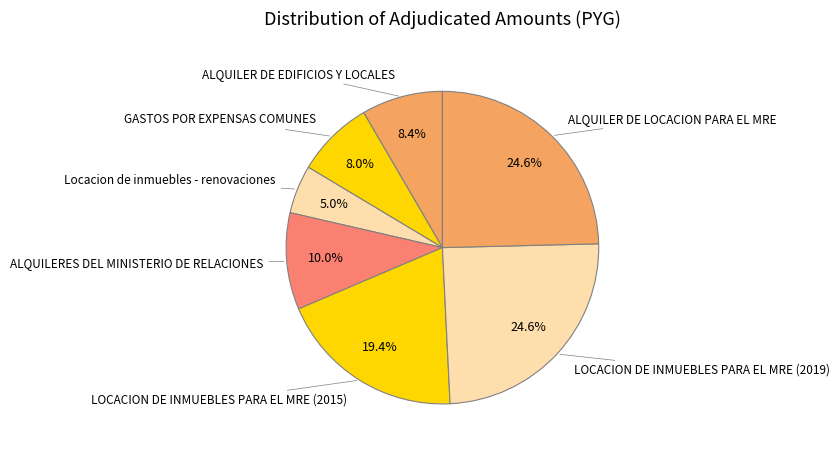

Count the number of slices in the pie.

7